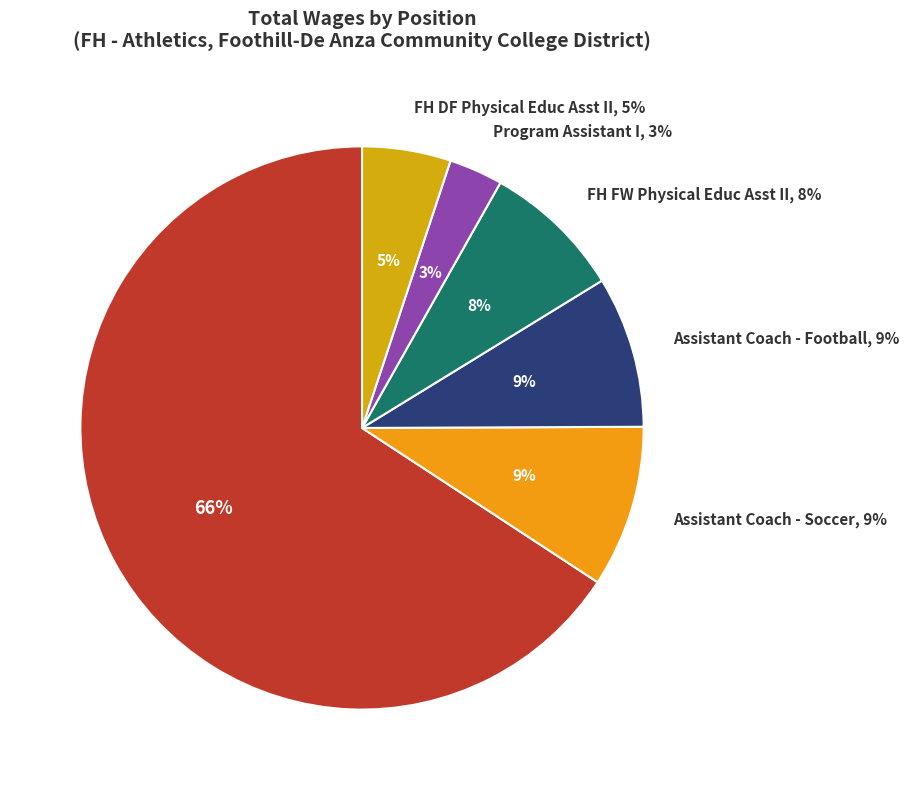

How many segments does this pie chart have?

6